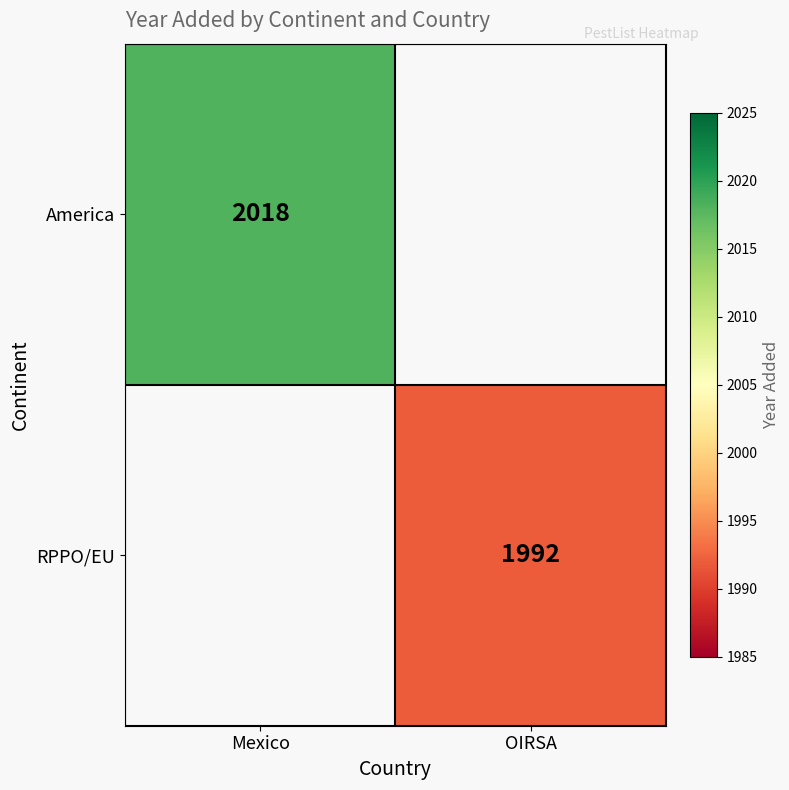

Is it true that RPPO/EU equals 1992 at OIRSA?

True